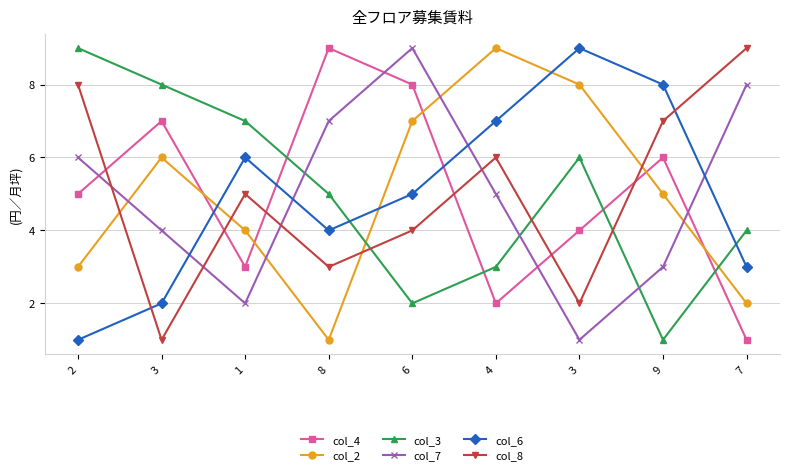

Is this an area chart (filled region under the line)?

No